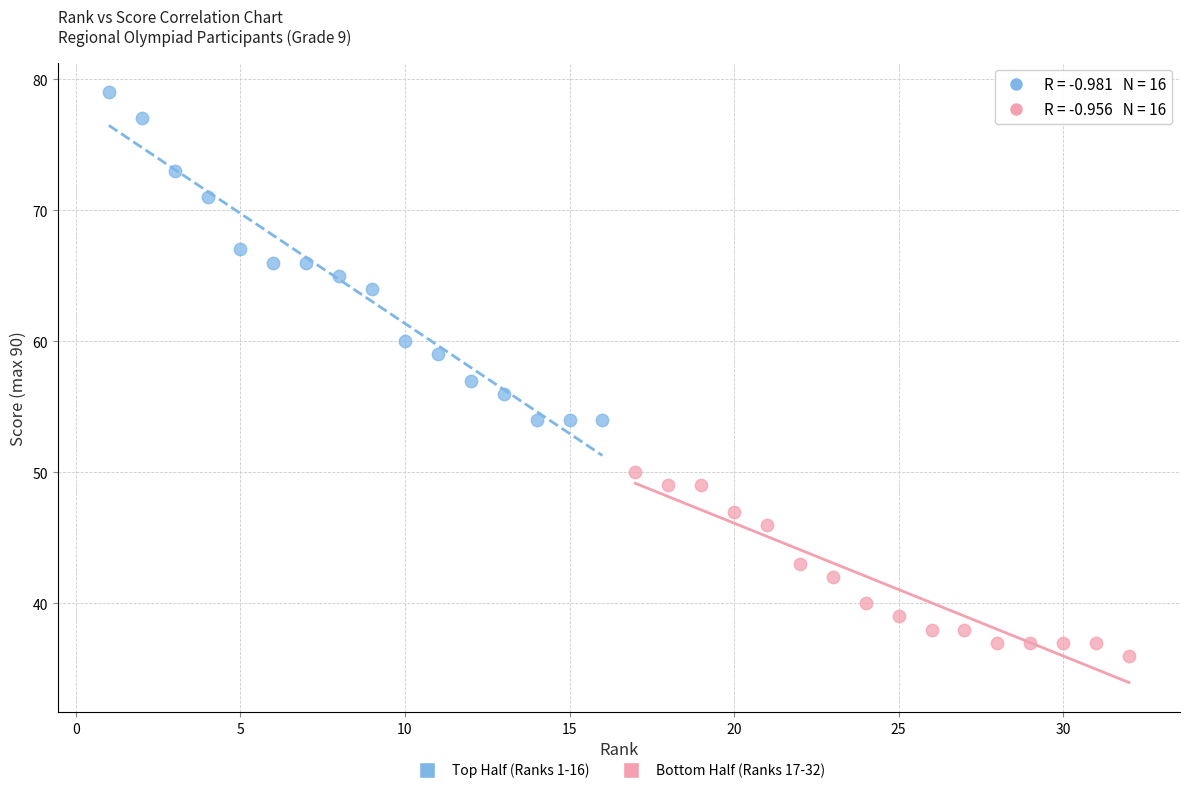

Which series has the largest Y range (max minus min)?

Top Half (Ranks 1-16)